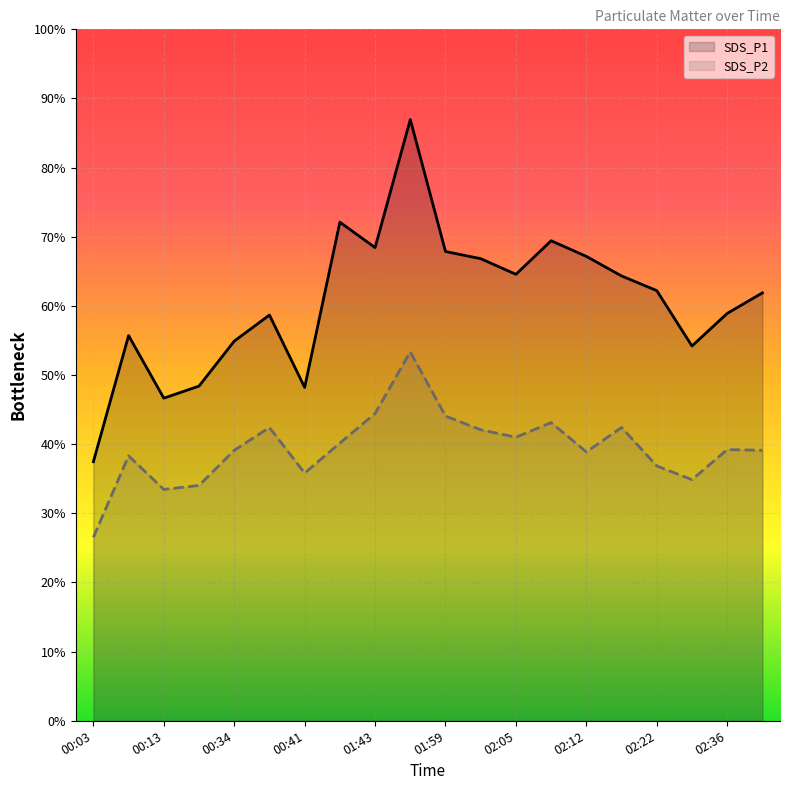

True or false: SDS_P2 and SDS_P1 cross at least once.

False